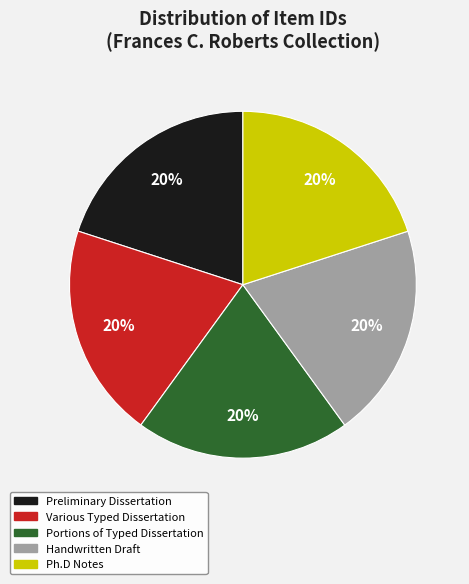

Does any single category account for the majority?

No